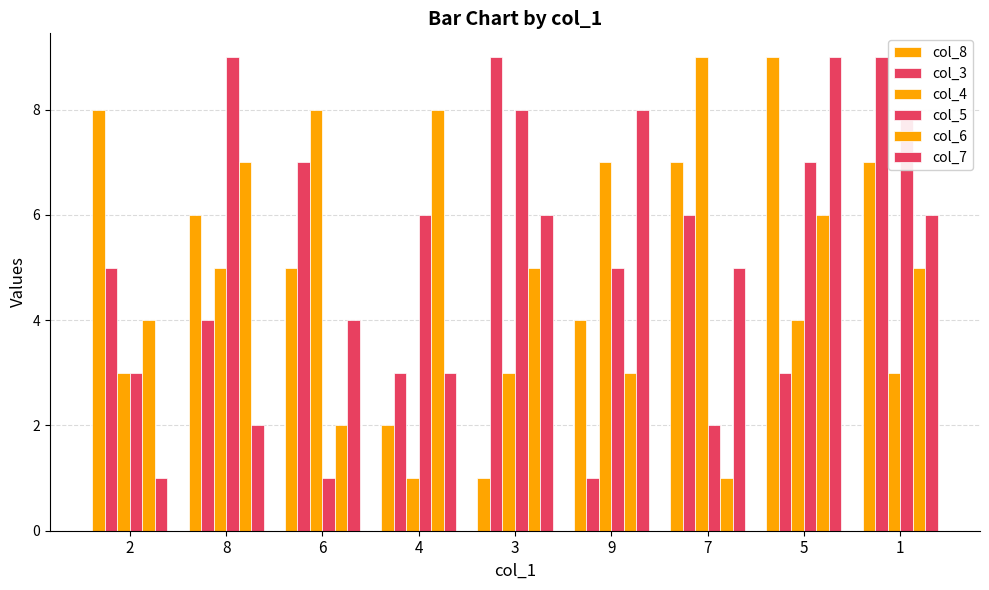

Where does the col_7 series first go above 5?

3